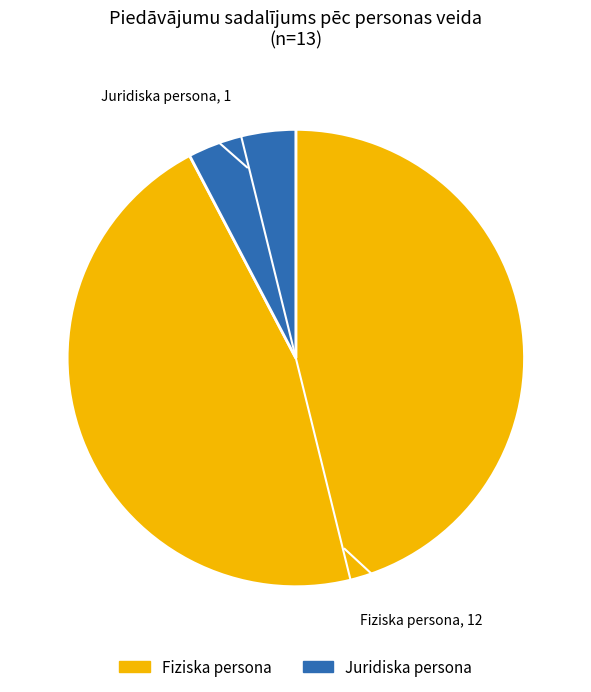

Which category has the smallest portion of the pie?

Juridiska persona